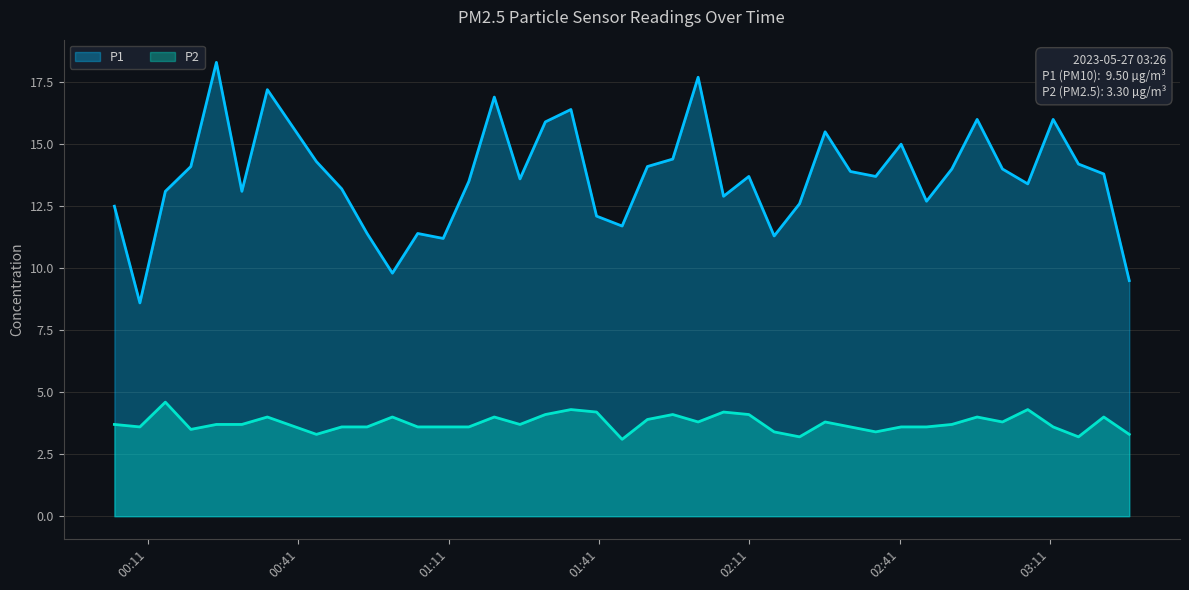

Does the chart display data point markers on the line(s)?

No